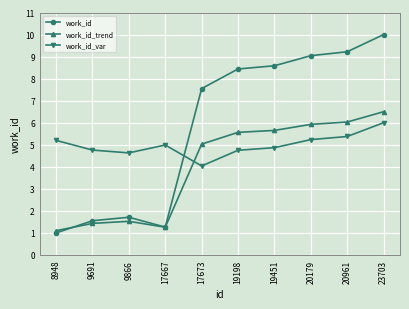

What is the difference between the work_id_trend values at 8948 and 23703?

5.4